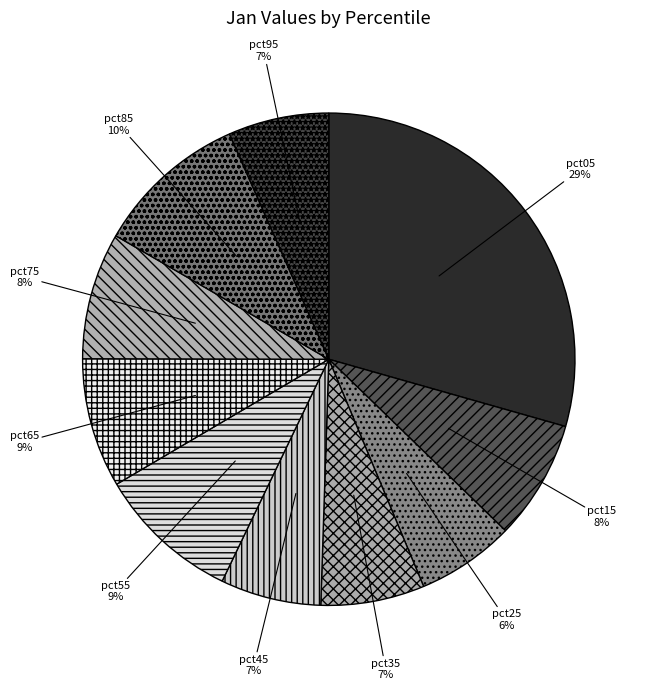

Does pct35 account for over 50% of the chart?

No